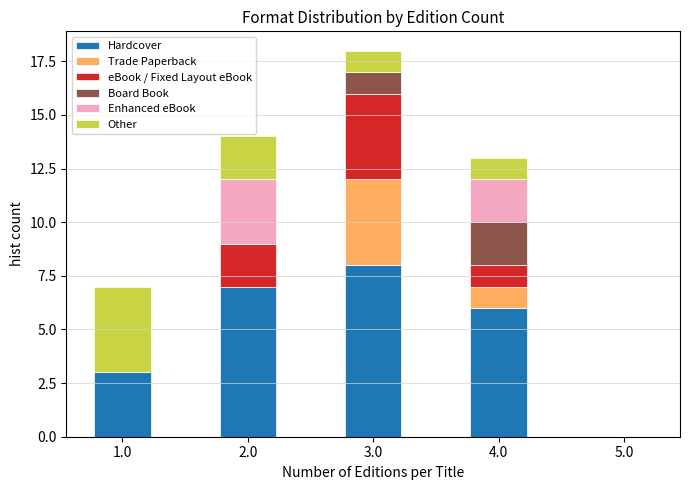

Reading left to right, transcribe the values for Hardcover.

1.0=3	2.0=7	3.0=8	4.0=6	5.0=0